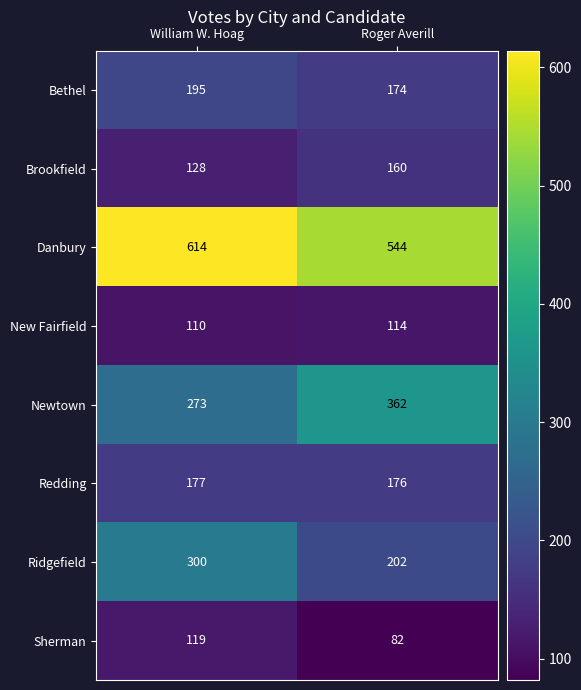

At William W. Hoag, list the series in order from smallest to largest.

New Fairfield, Sherman, Brookfield, Redding, Bethel, Newtown, Ridgefield, Danbury